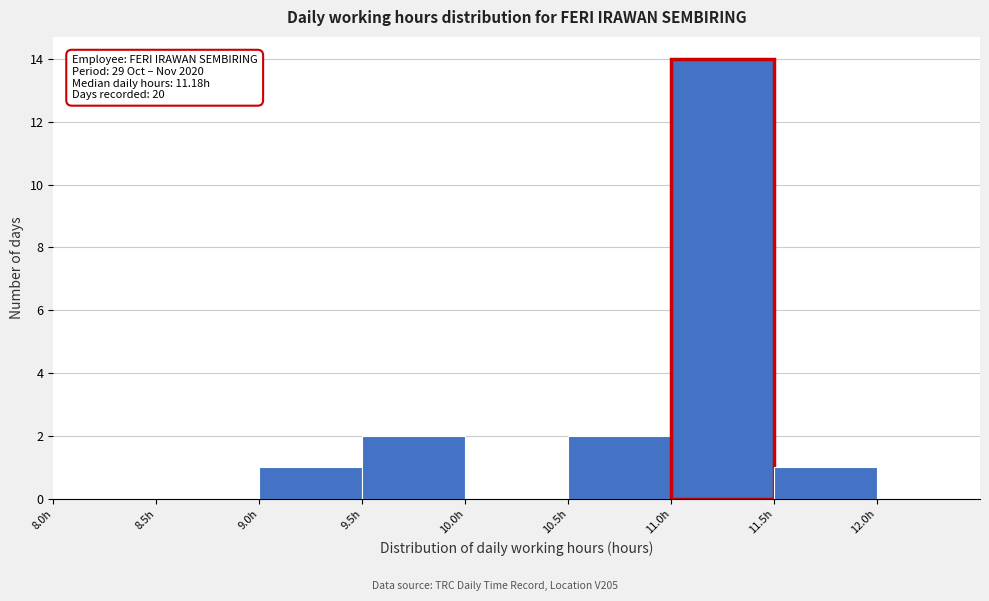

Which range on the x-axis has the tallest bar?

11.0 to 11.5